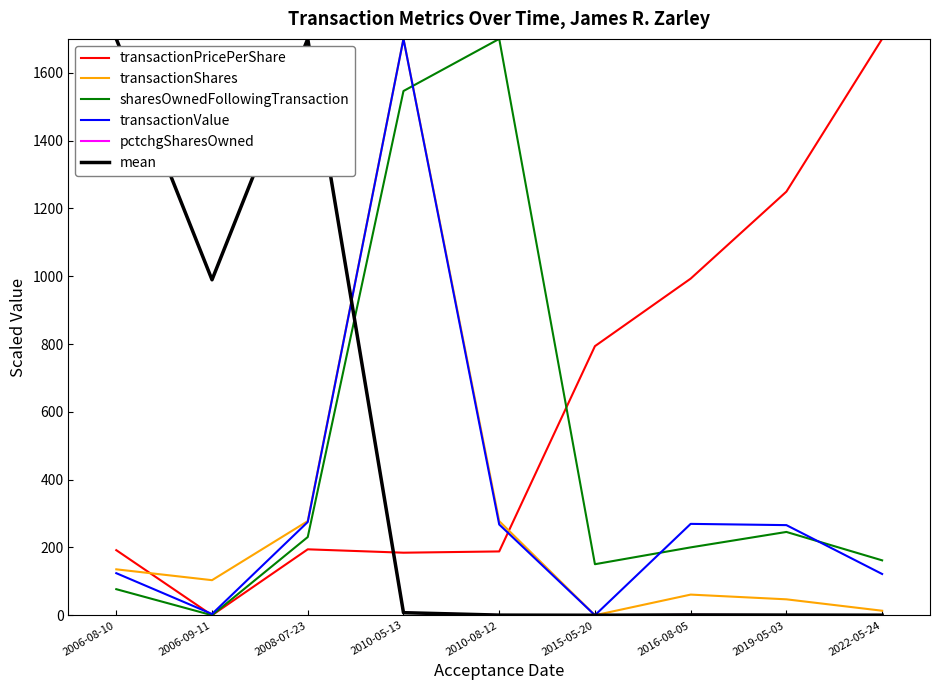

Does the chart display data point markers on the line(s)?

No